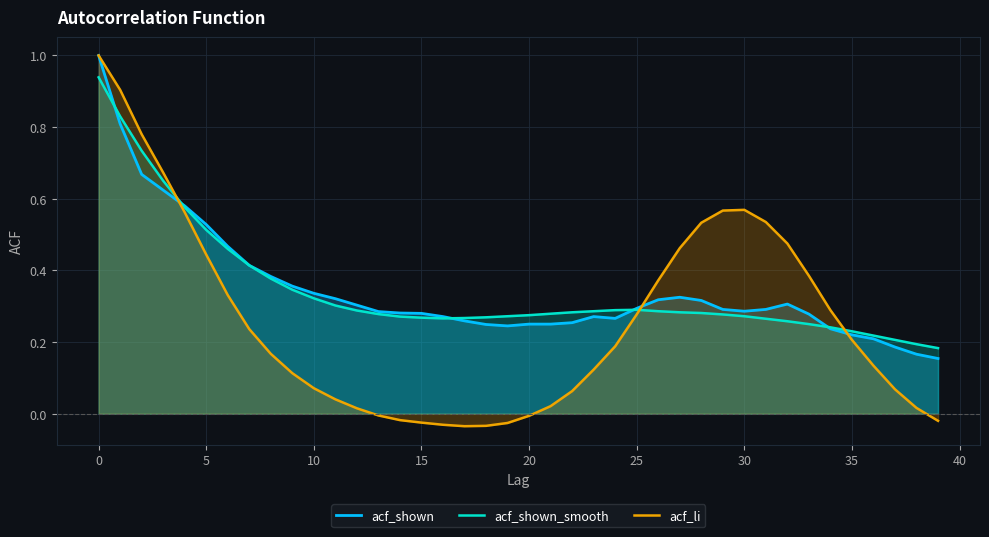

True or false: acf_shown has a value of 0.3 at 29.

True